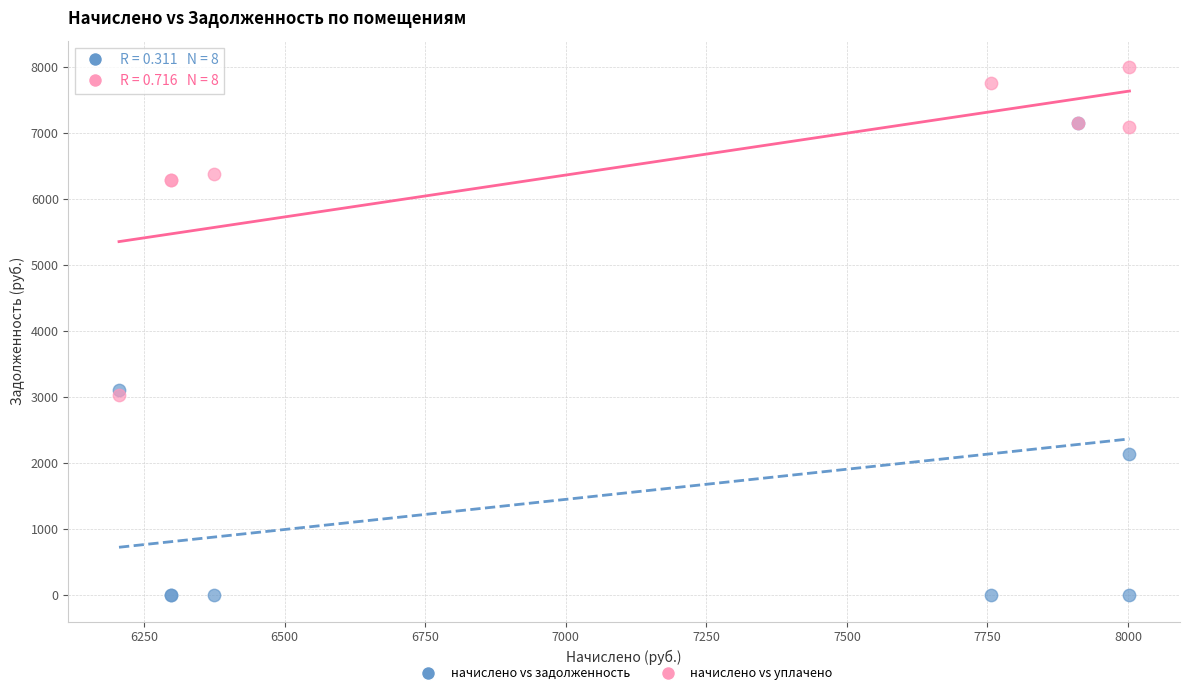

What are all the series names shown in the legend?

начислено vs задолженность, начислено vs уплачено